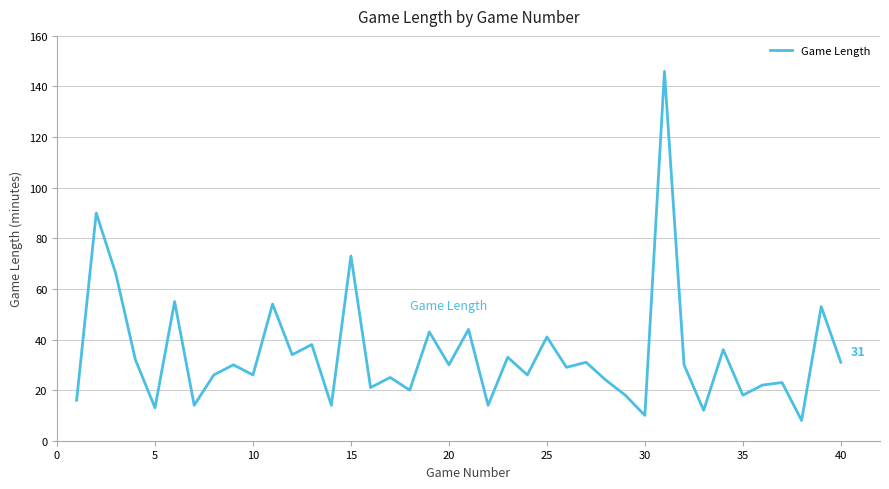

What is the difference between the maximum and second lowest values?

136